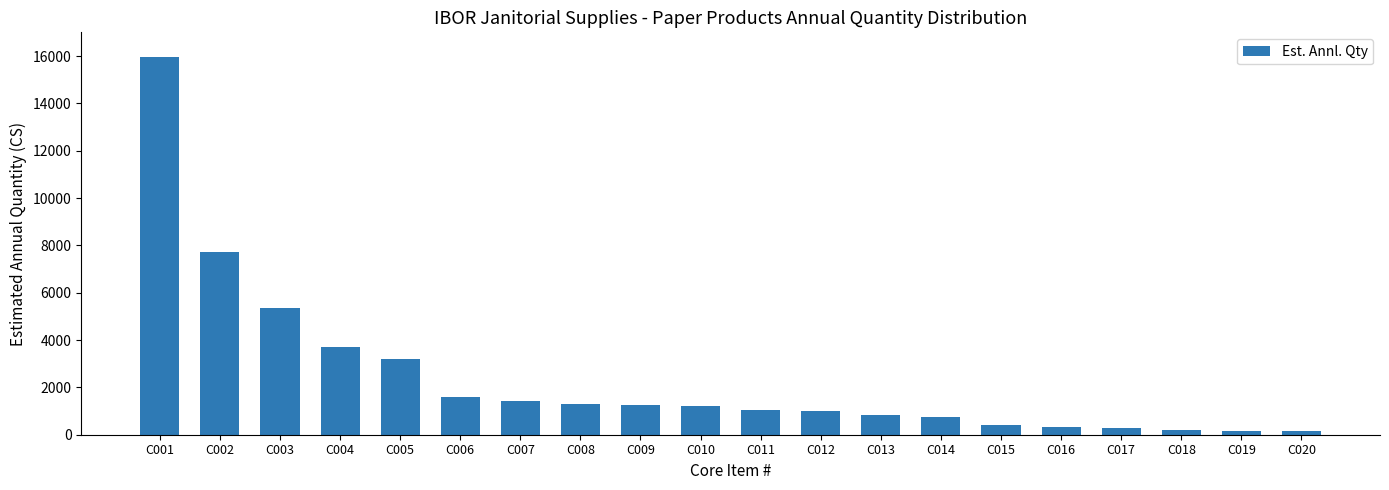

Is it true that the value at C013 is 820?

True